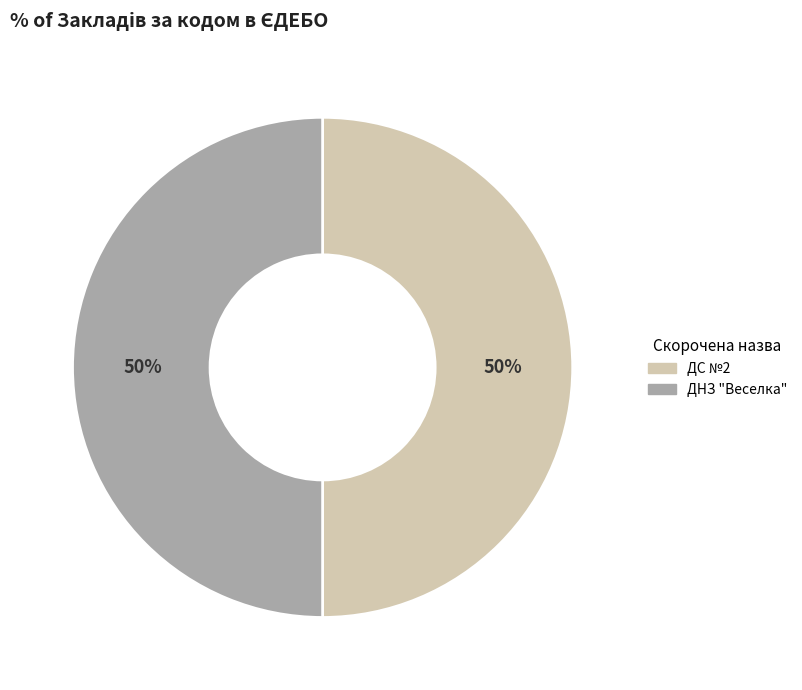

Is it true that ДНЗ "Веселка" is 50% of the pie?

True